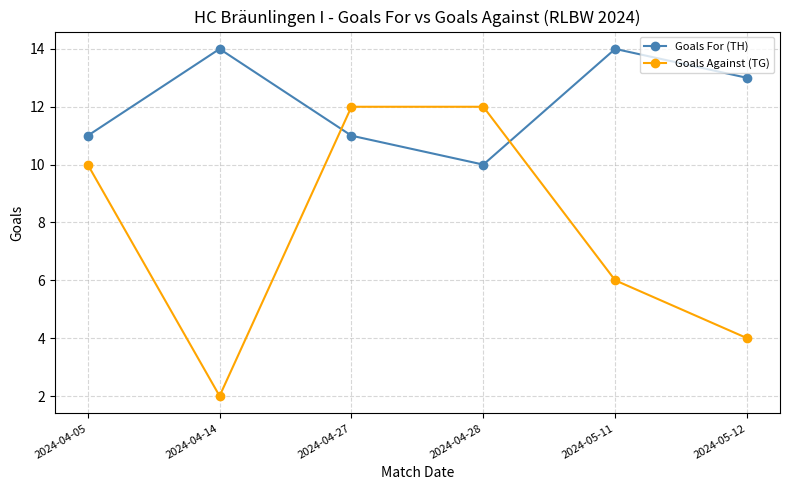

Is it true that Goals Against (TG) equals 1 at 2024-05-12?

False